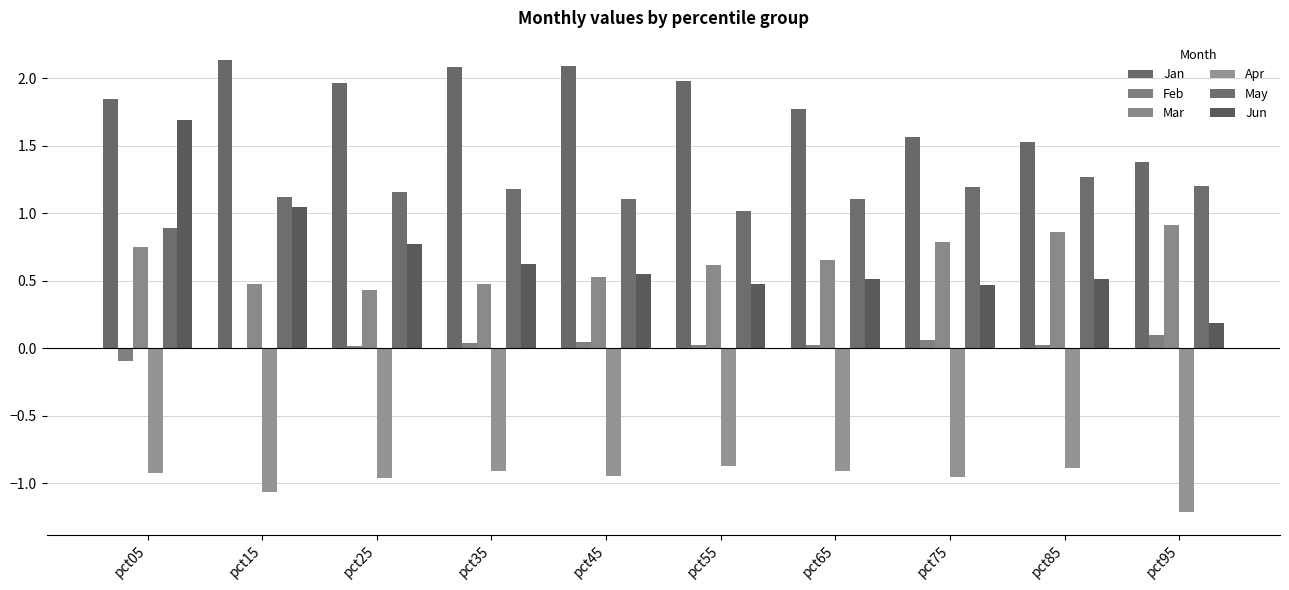

At which category is the sum across all series the highest?

pct05